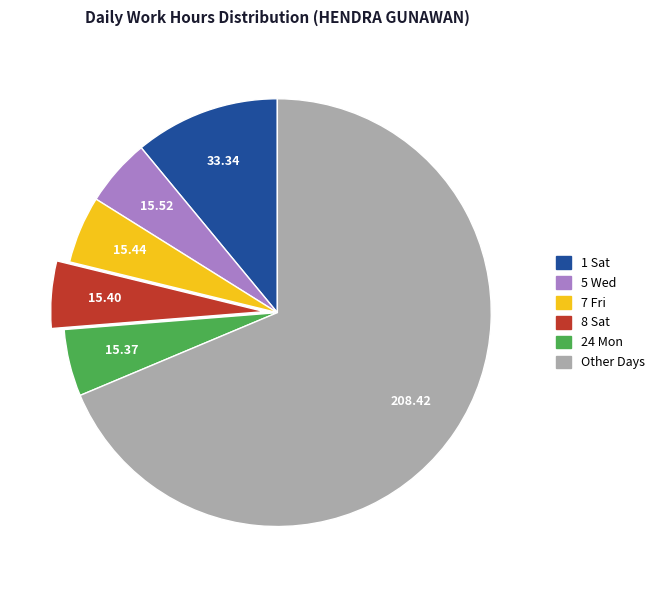

Is there a majority slice in this chart?

Yes